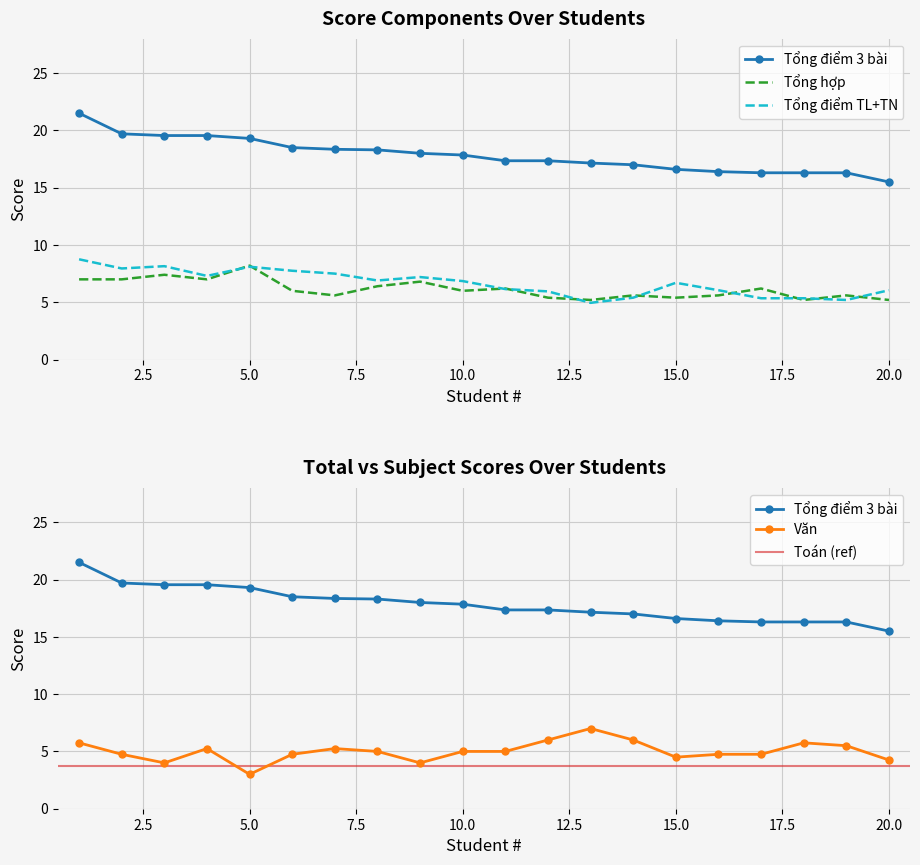

What is the difference between the second highest and minimum values in the Văn series?

3.0